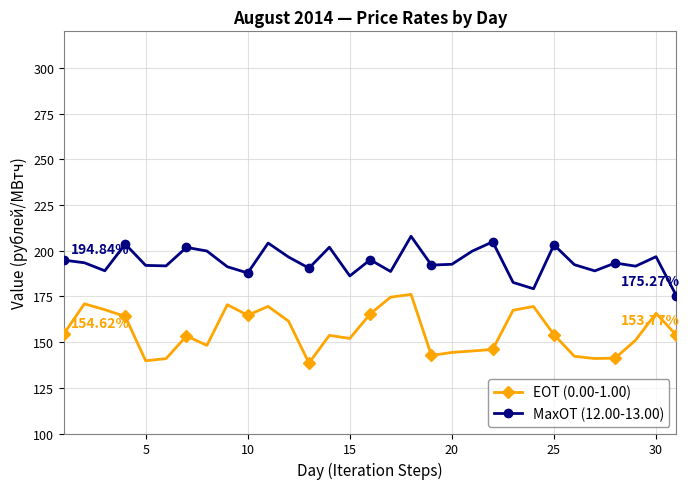

How many lines are shown in the chart?

2